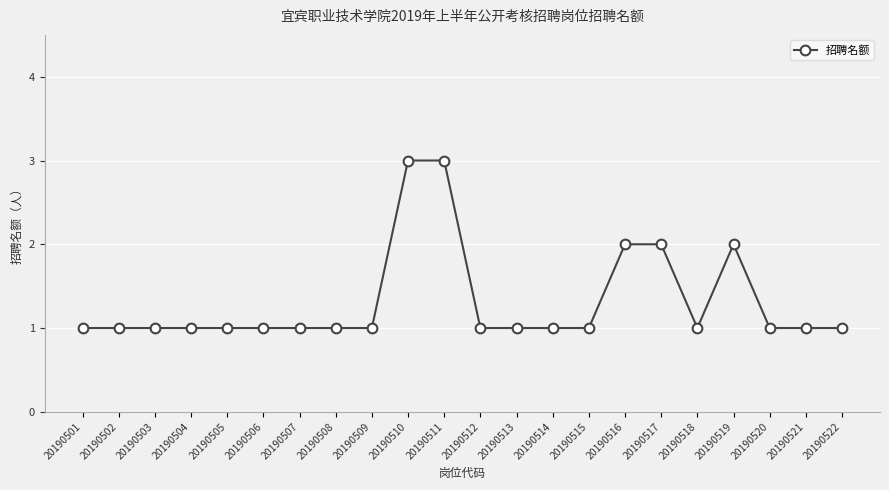

How many categories are shown in the chart?

22